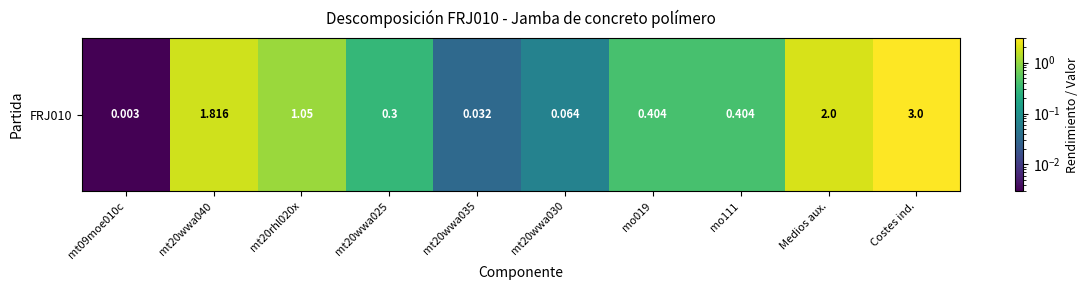

The chart shows a value of 0.0 at mt20wwa035. True or false?

True